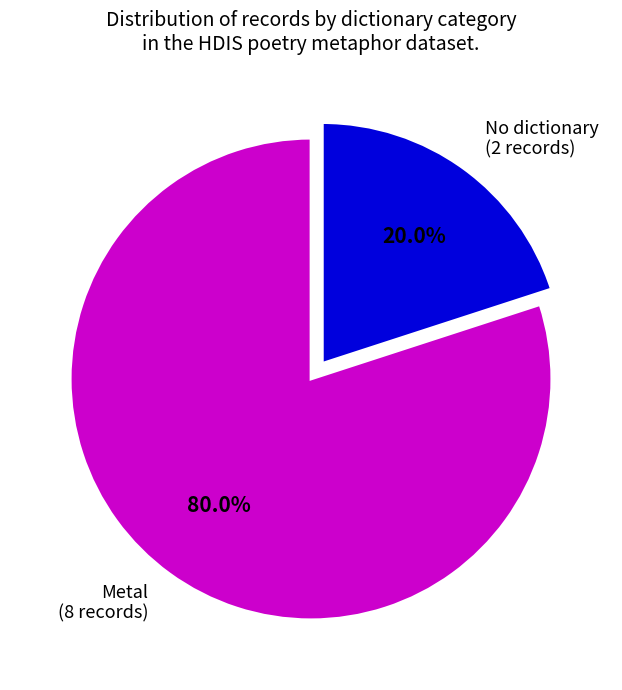

Rank the categories by value from lowest to highest.

No dictionary (2 records), Metal (8 records)